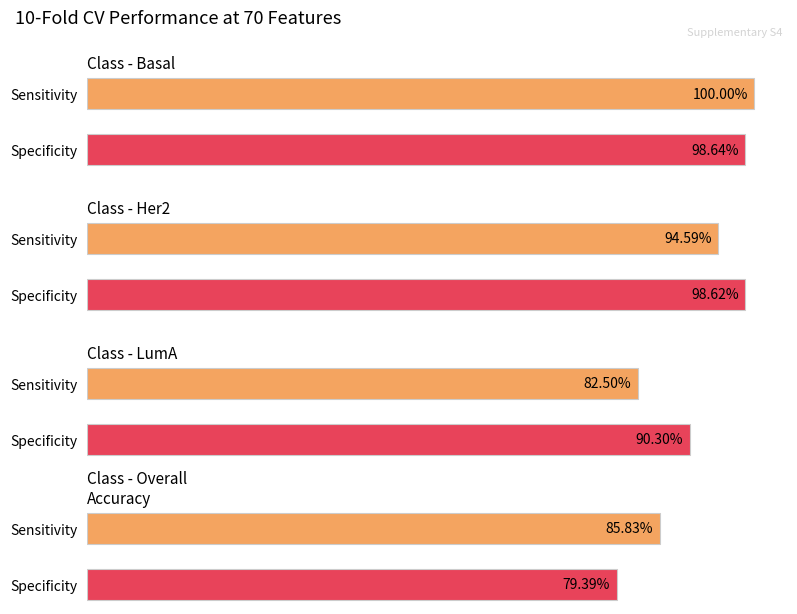

The Her2 specificity series shows 0.2 at 10. True or false?

False